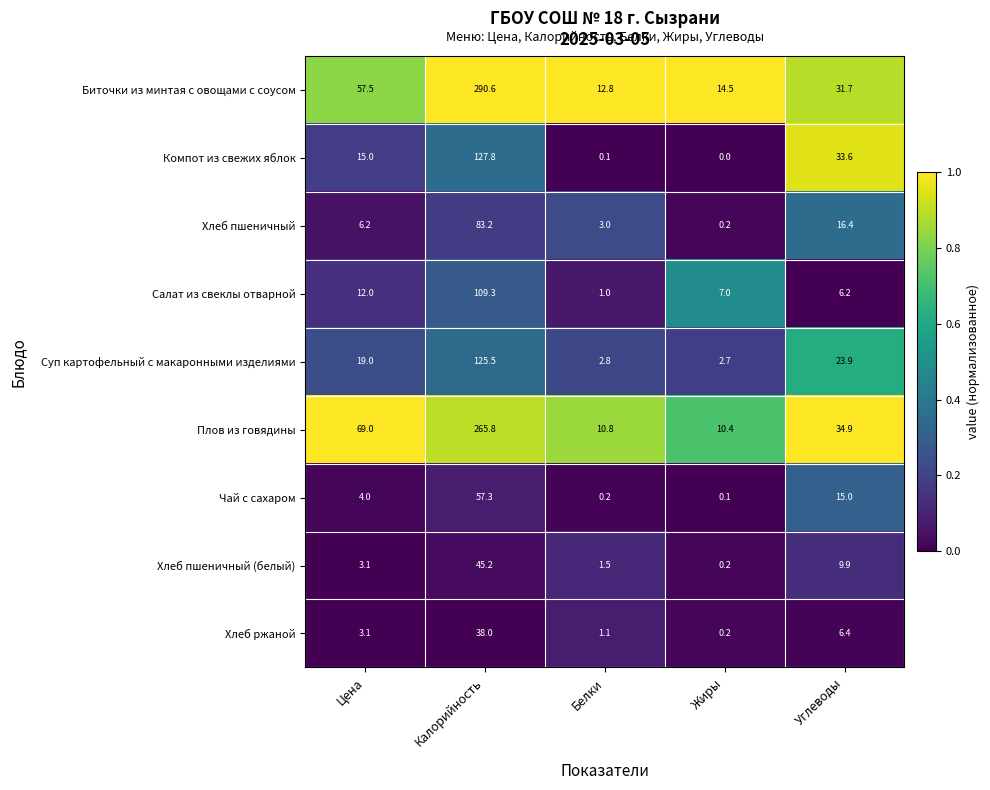

How many data points does each series have?

5